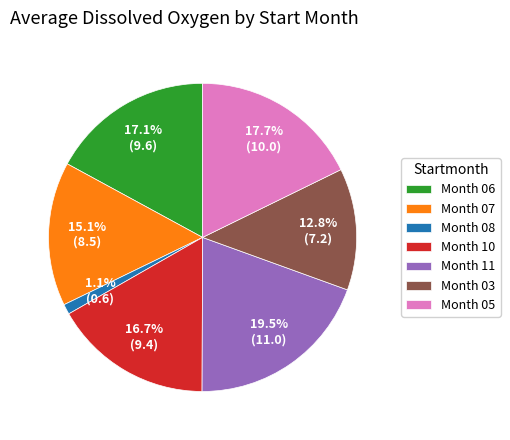

Approximately how many times larger is the value at Month 06 compared to Month 05?

1.0